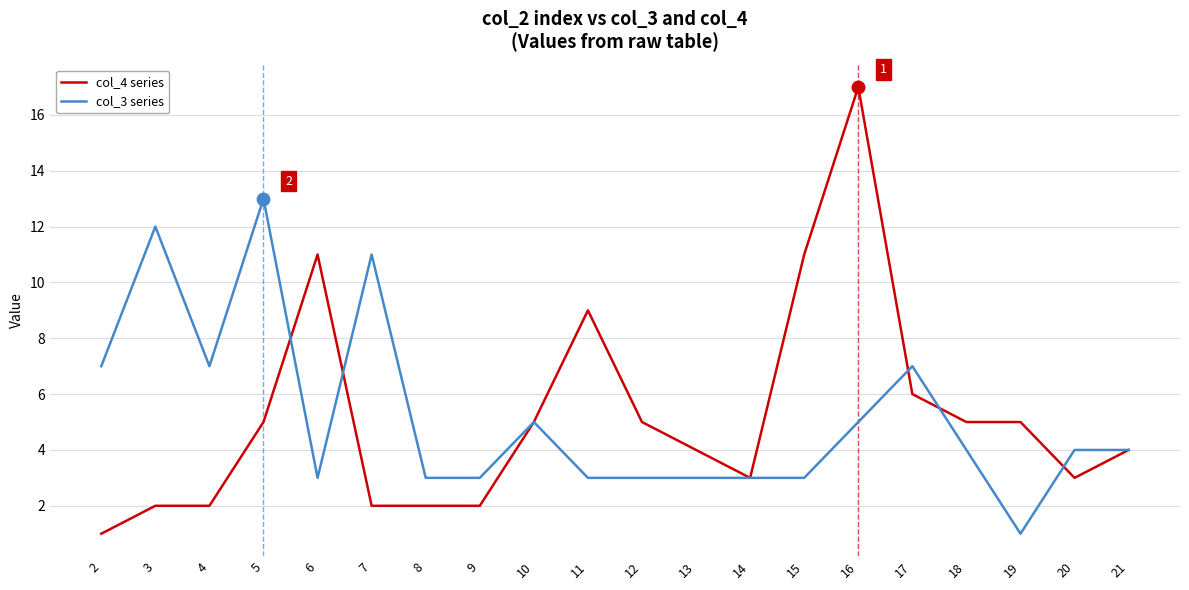

How many distinct data groups are displayed?

2